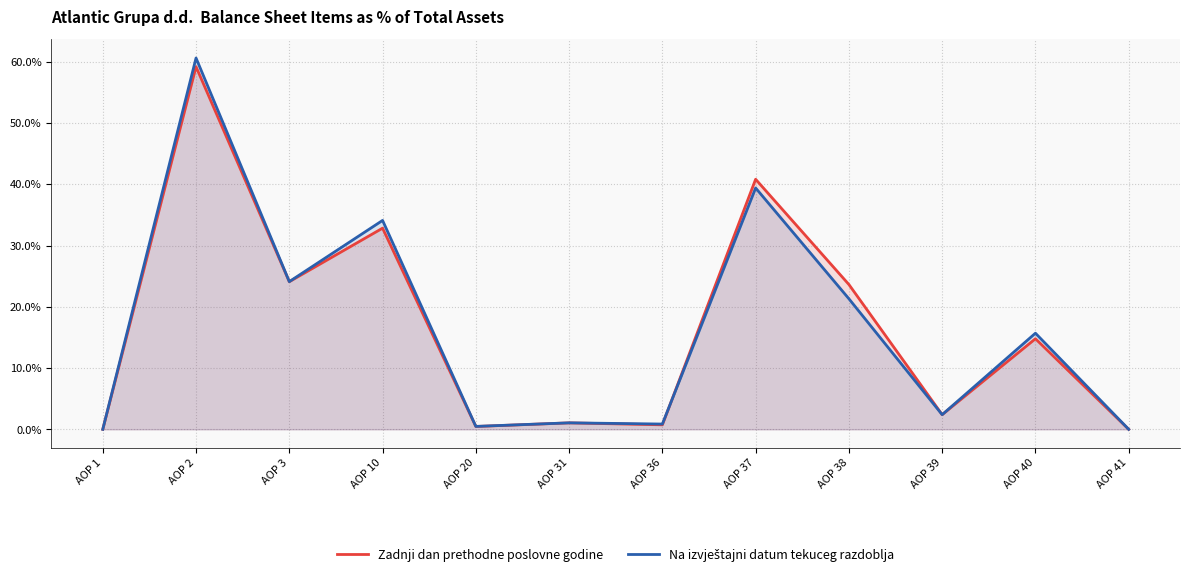

Between AOP 40 and AOP 31, which is larger?

AOP 40